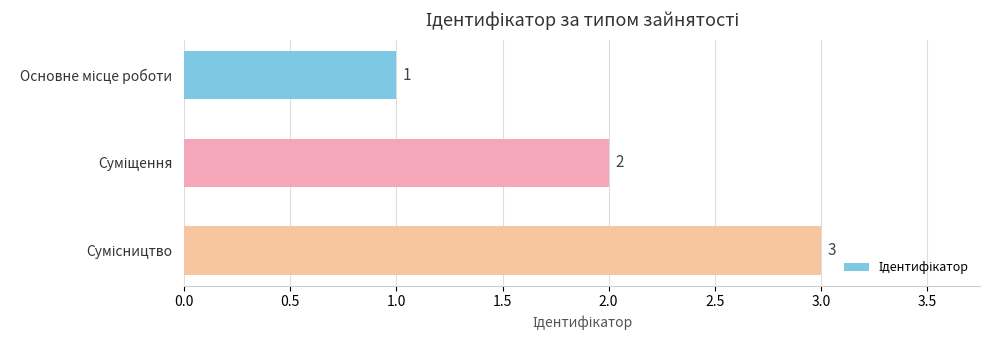

How many values are between 1 and 3?

3